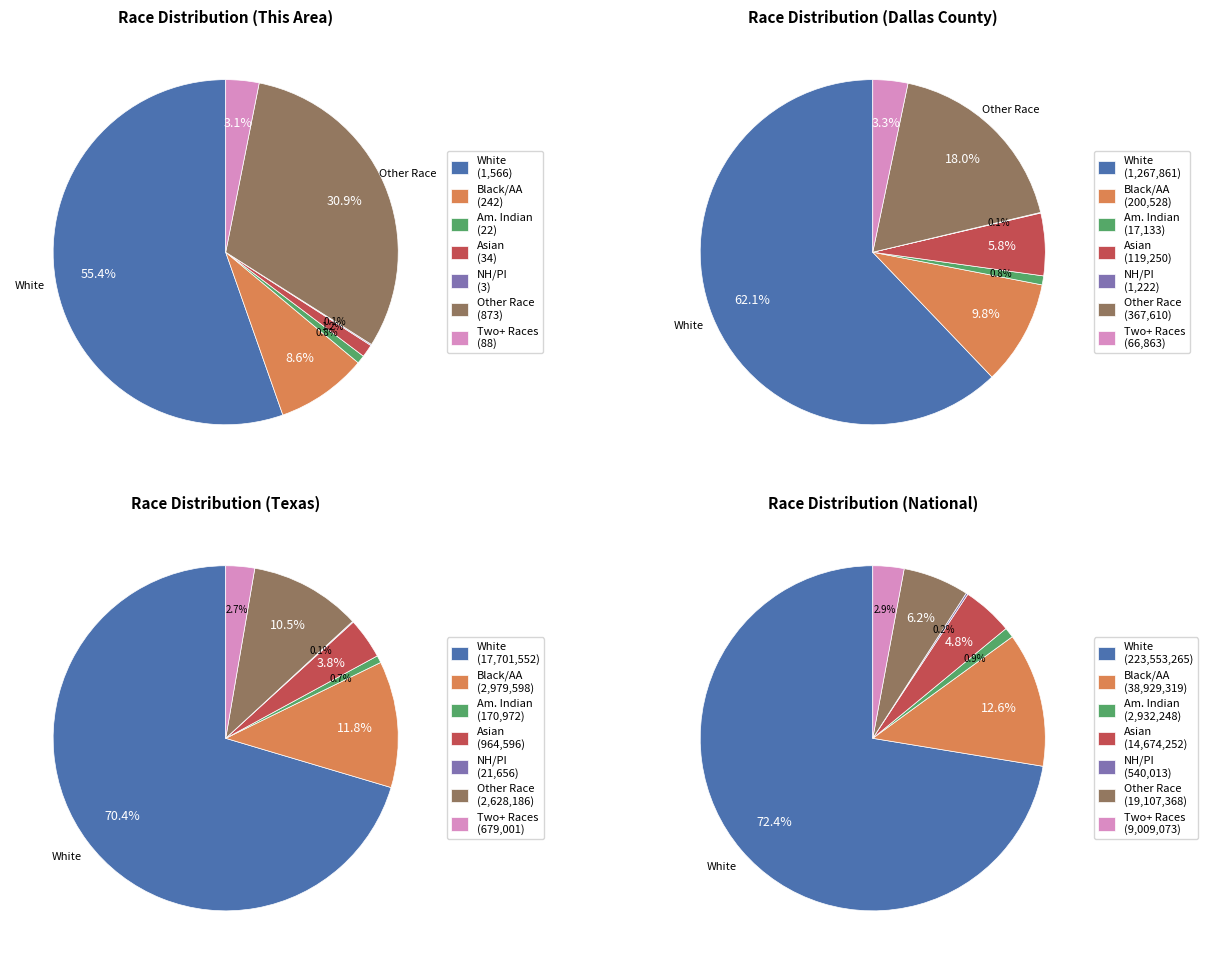

Is the sum of White alone and American Indian and Alaska Native greater than half?

Yes